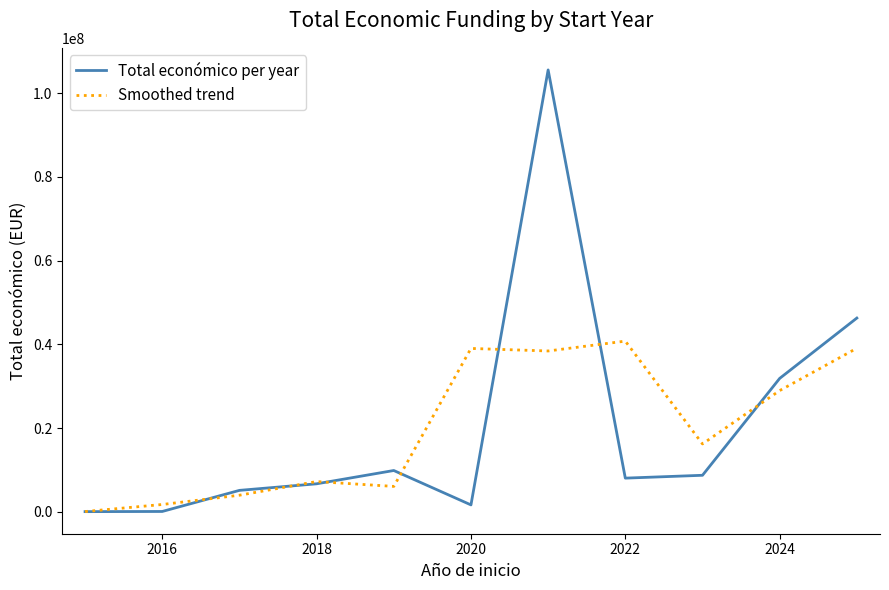

List the series in order of their peak value, highest first.

Total económico per year, Smoothed trend